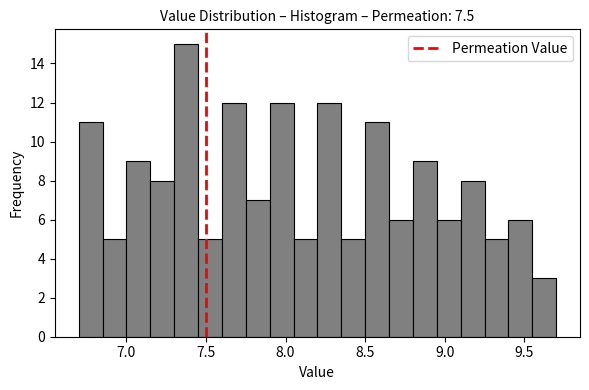

Read against the x-axis, roughly where is the centre of the tallest bar?

7.40